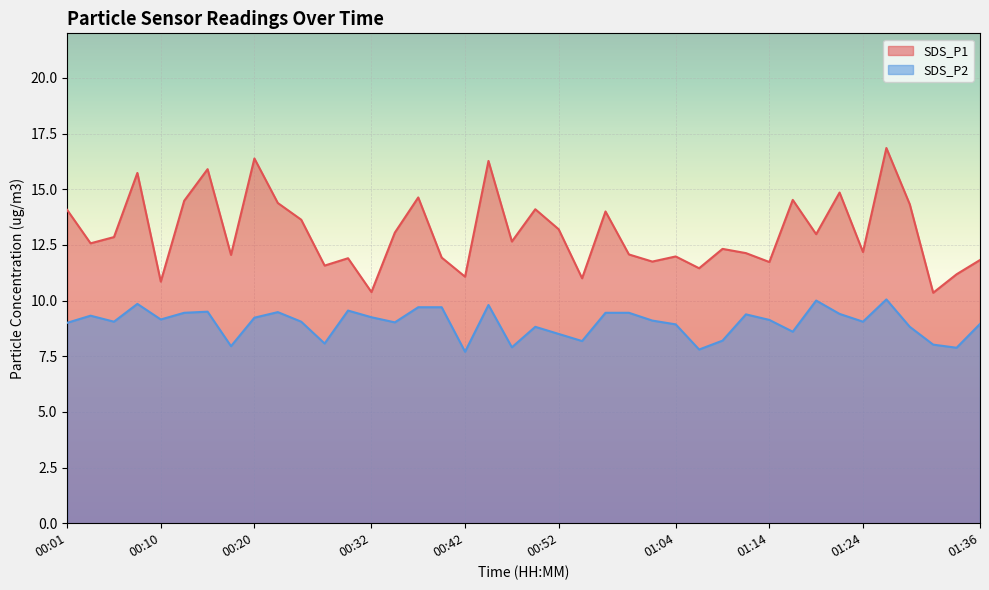

Reading right to left, transcribe all the data shown in this chart.

SDS_P1: 01:36=11.8	01:34=11.2	01:31=10.3	01:29=14.3	01:26=16.9	01:24=12.2	01:21=14.8	01:19=13.0	01:16=14.5	01:14=11.7	01:12=12.1	01:09=12.3	01:07=11.4	01:04=12.0	01:02=11.8	00:59=12.1	00:57=14.0	00:55=11.0	00:52=13.2	00:50=14.1	00:47=12.7	00:45=16.3	00:42=11.1	00:40=11.9	00:37=14.6	00:35=13.1	00:32=10.4	00:30=11.9	00:28=11.6	00:25=13.6	00:23=14.4	00:20=16.4	00:18=12.1	00:15=15.9	00:13=14.5	00:10=10.8	00:08=15.7	00:06=12.8	00:03=12.6	00:01=14.1
SDS_P2: 01:36=8.9	01:34=7.9	01:31=8.0	01:29=8.8	01:26=10.1	01:24=9.1	01:21=9.4	01:19=10.0	01:16=8.6	01:14=9.1	01:12=9.4	01:09=8.2	01:07=7.8	01:04=8.9	01:02=9.1	00:59=9.4	00:57=9.4	00:55=8.2	00:52=8.5	00:50=8.8	00:47=7.9	00:45=9.8	00:42=7.7	00:40=9.7	00:37=9.7	00:35=9.0	00:32=9.2	00:30=9.6	00:28=8.1	00:25=9.1	00:23=9.5	00:20=9.2	00:18=8.0	00:15=9.5	00:13=9.4	00:10=9.2	00:08=9.8	00:06=9.1	00:03=9.3	00:01=9.0